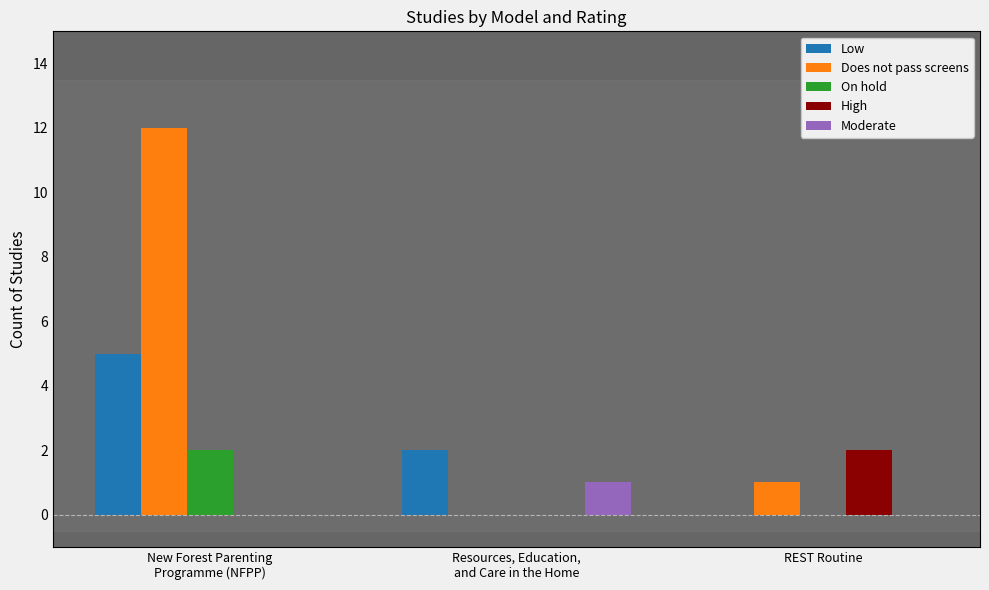

What is the sum of all Moderate values?

1